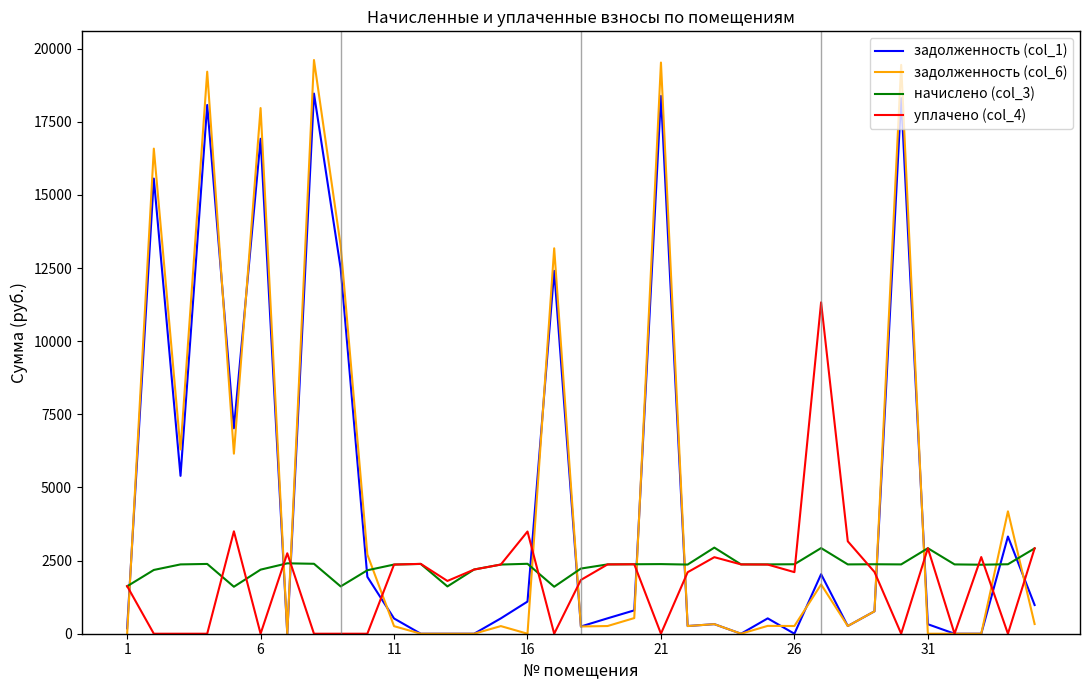

Rank the series by their maximum value, from lowest to highest.

начислено (col_3), уплачено (col_4), задолженность (col_1), задолженность (col_6)